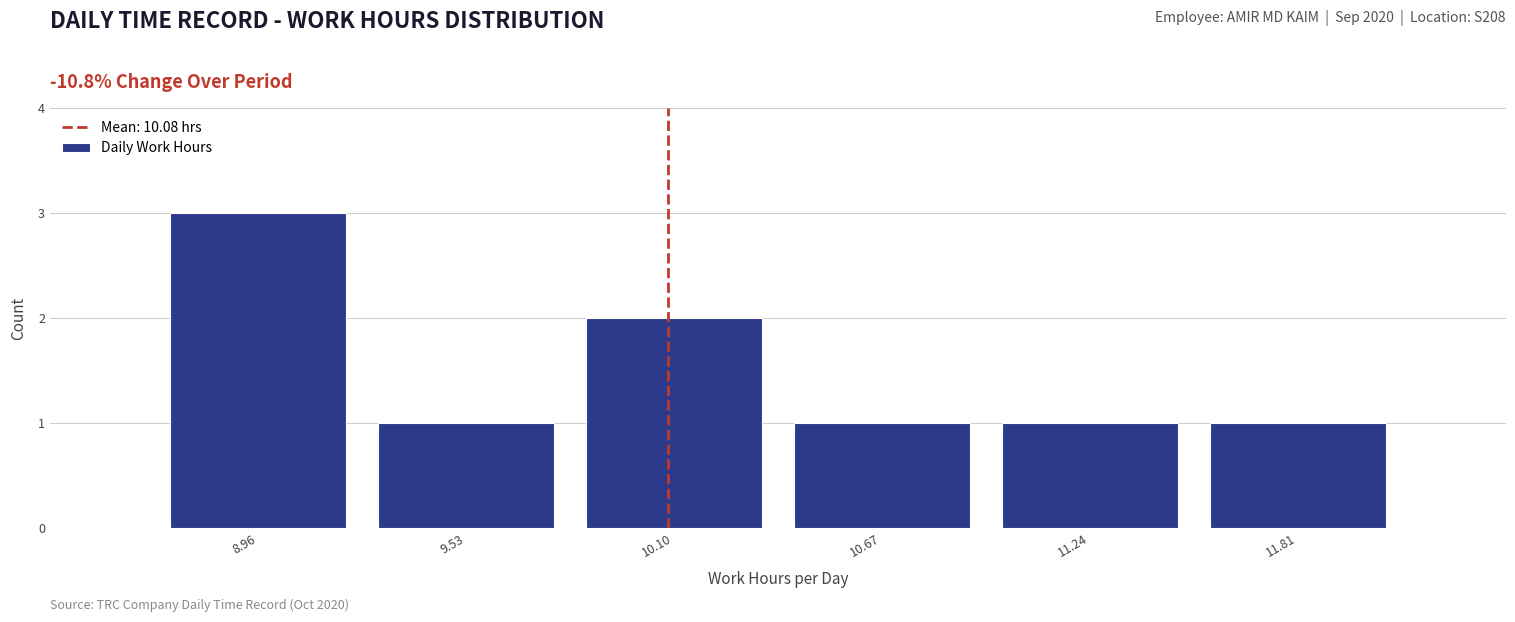

How tall is the bar that spans 9.8 to 10.4 on the x-axis? Neither the bar edges nor the heights are printed on the chart, so give them approximately, as read against the axes.

2